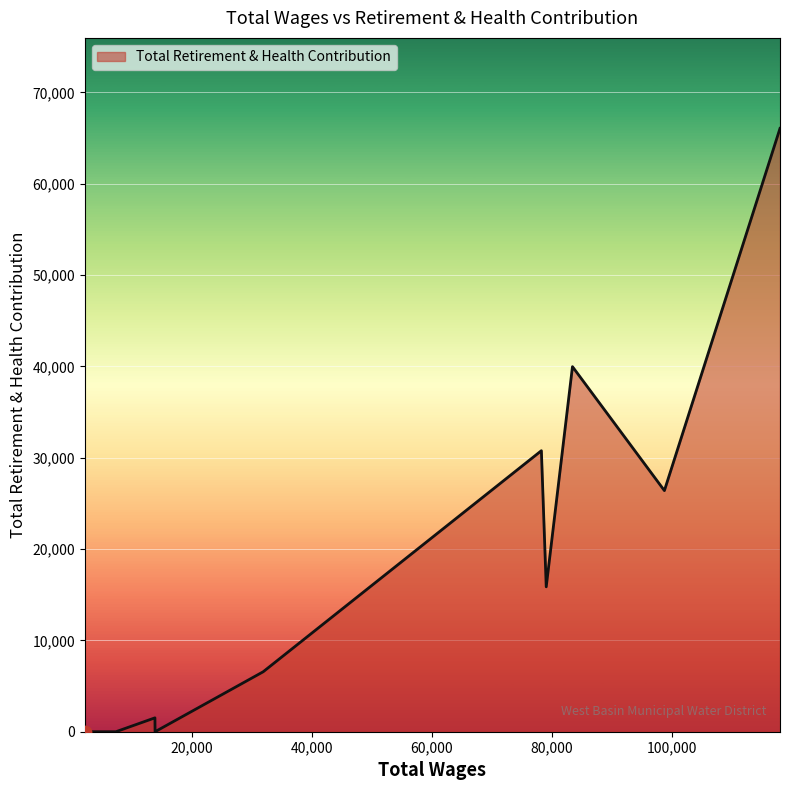

What is the difference between the maximum and minimum values?

66055